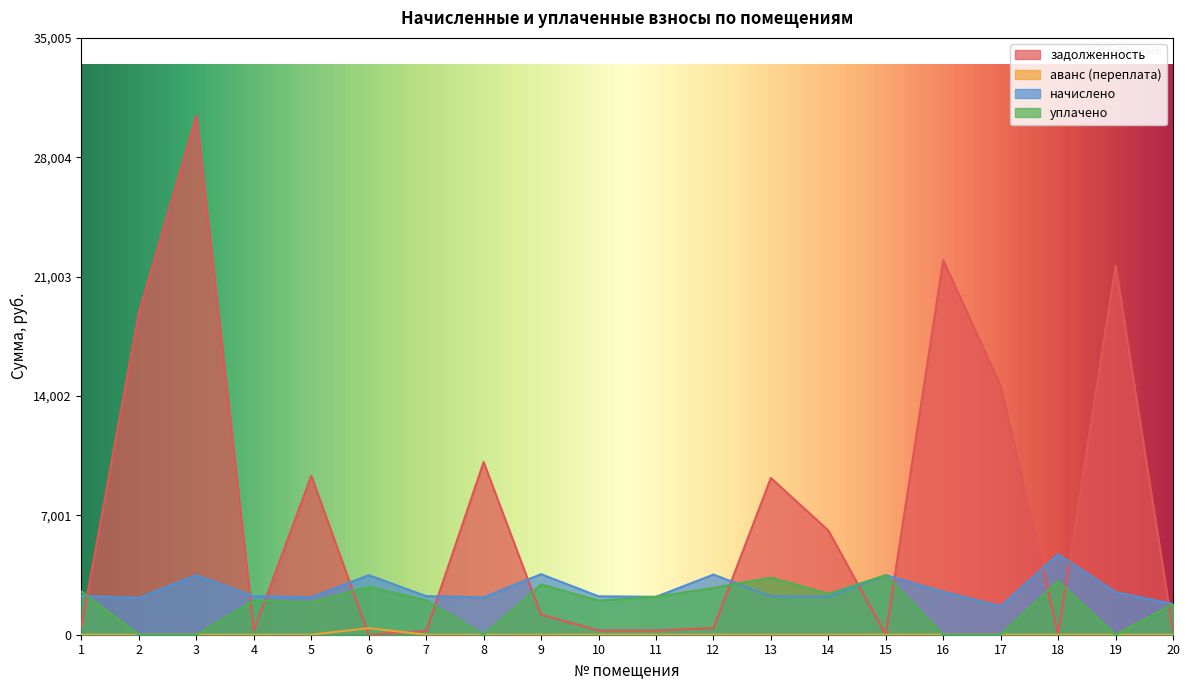

What is the difference between the highest and lowest values at 15?

3496.0